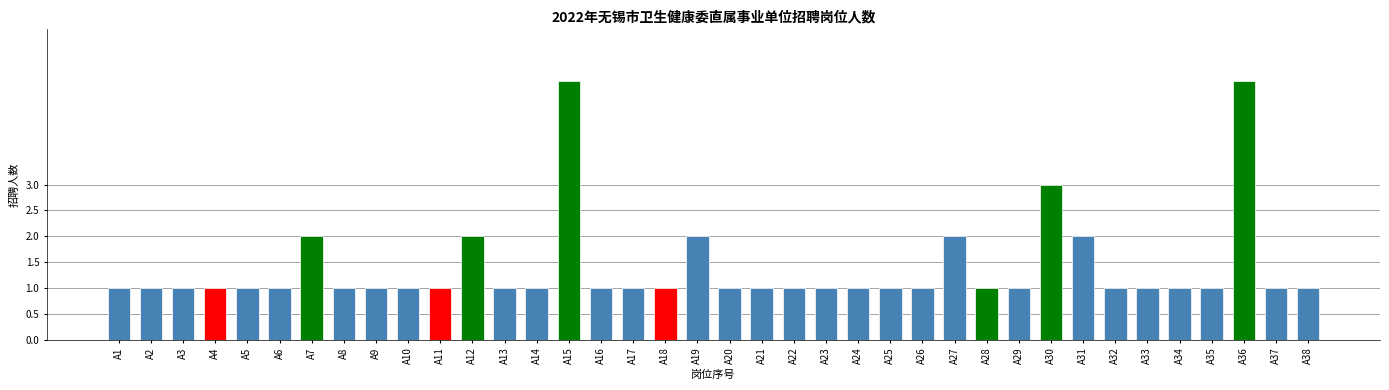

Approximately how many times larger is the value at A11 compared to A13?

1.0